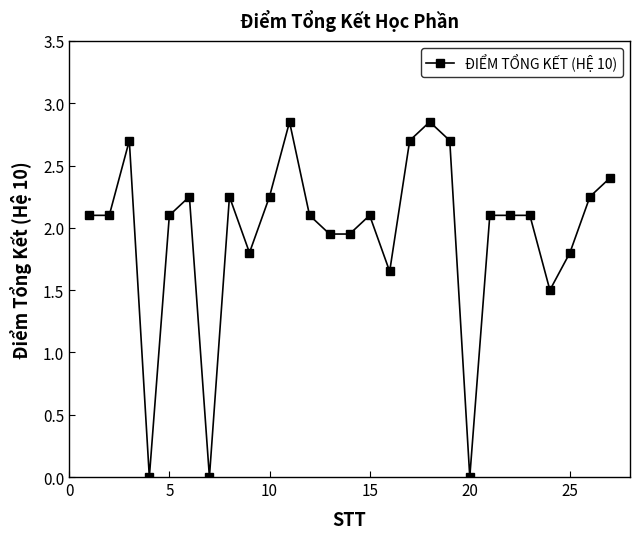

True or false: there are more than 2 points higher than both neighbors.

True